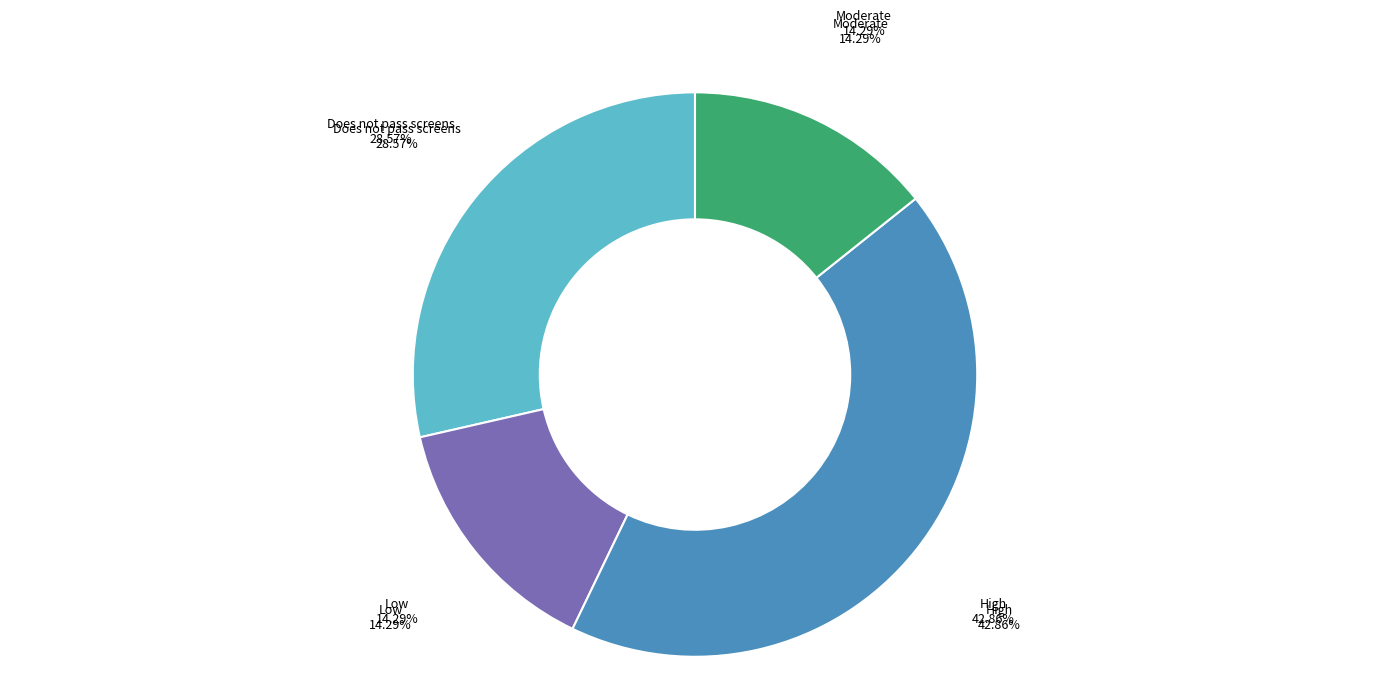

Is there any slice that represents more than half of the pie?

No